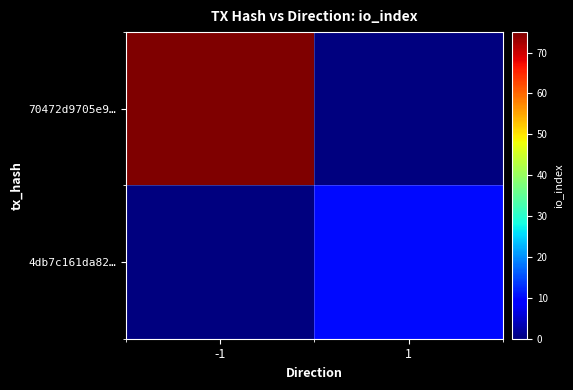

Rank the series by their average value, from lowest to highest.

4db7c161da82…, 70472d9705e9…